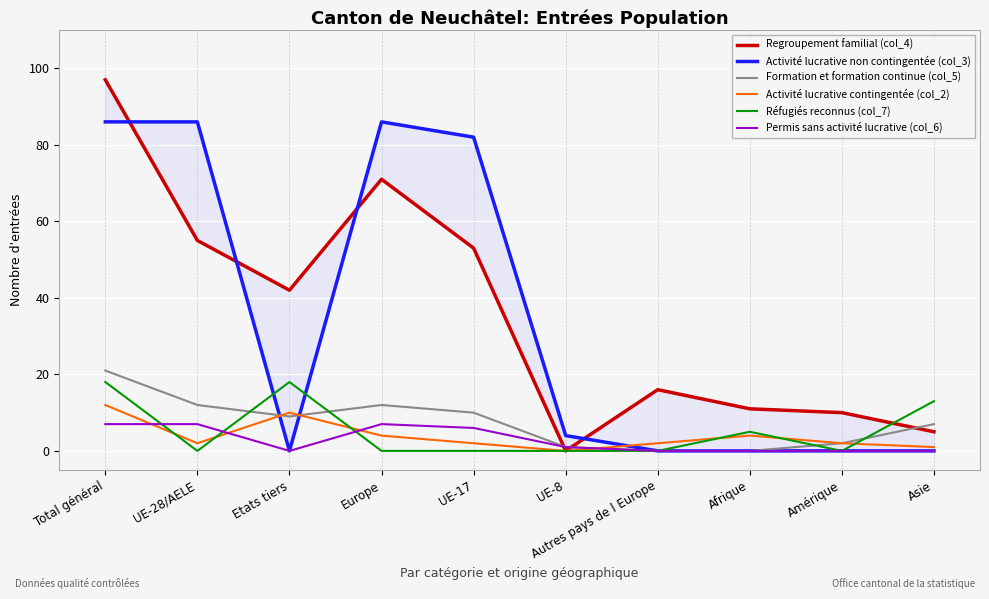

Reading right to left, transcribe all the data shown in this chart.

Regroupement familial (col_4): 5	10	11	16	0	53	71	42	55	97
Activité lucrative non contingentée (col_3): 0	0	0	0	4	82	86	0	86	86
Formation et formation continue (col_5): 7	2	0	0	1	10	12	9	12	21
Activité lucrative contingentée (col_2): 1	2	4	2	0	2	4	10	2	12
Réfugiés reconnus (col_7): 13	0	5	0	0	0	0	18	0	18
Permis sans activité lucrative (col_6): 0	0	0	0	1	6	7	0	7	7